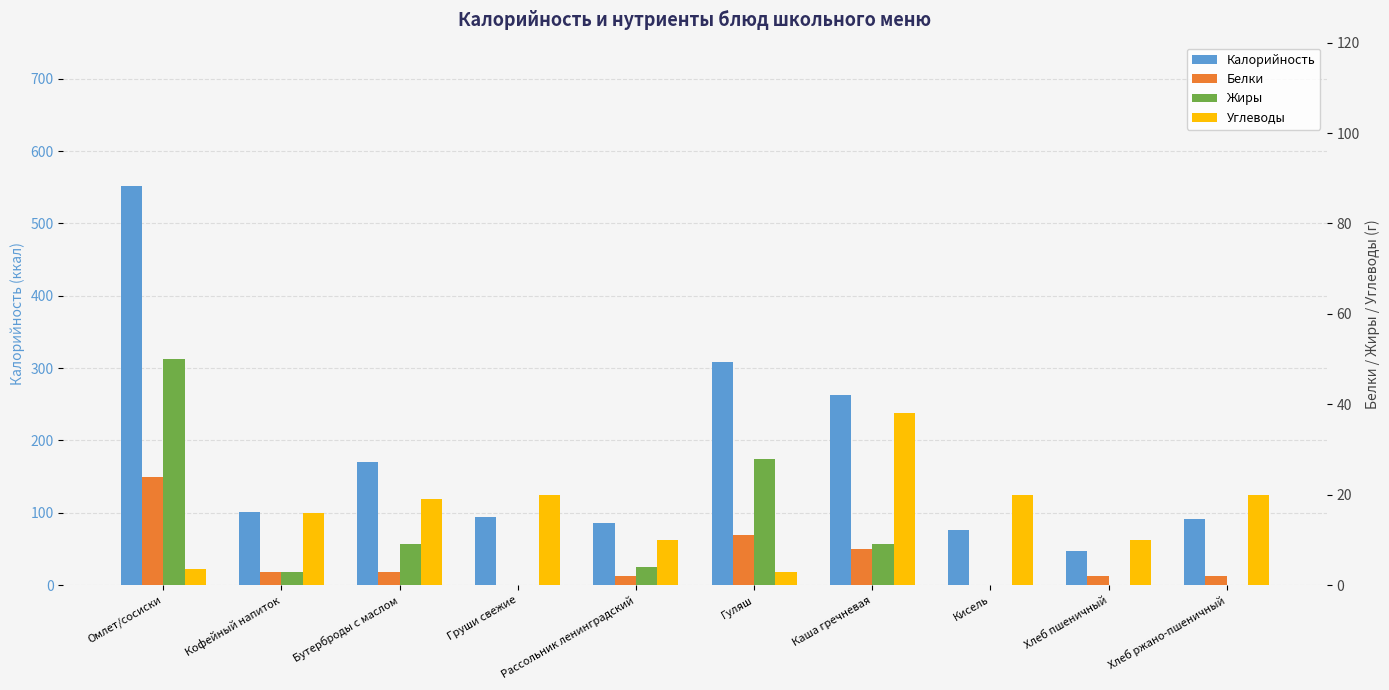

What is the difference between the second highest and minimum values in the Калорийность series?

262.0